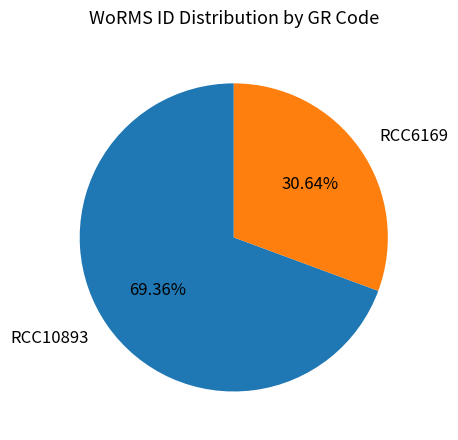

What is the ratio of the value at RCC6169 to the value at RCC10893?

0.4